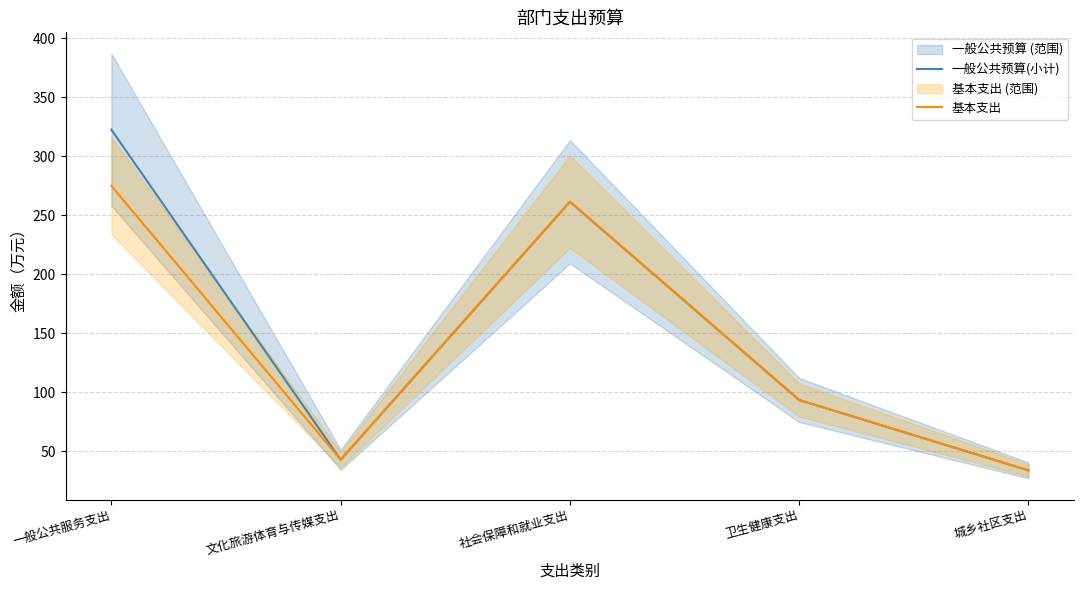

The 基本支出 series shows 156.0 at 社会保障和就业支出. True or false?

False